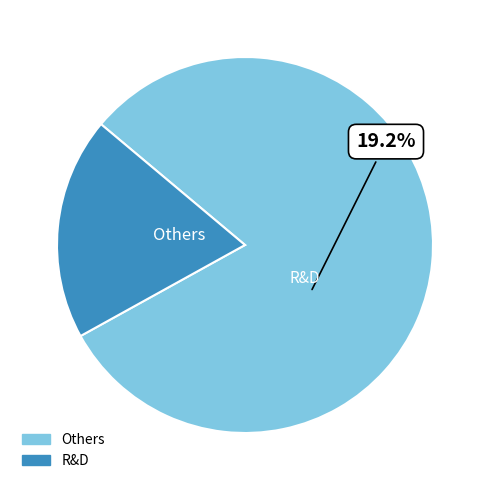

Is 61712 the majority of the pie?

No